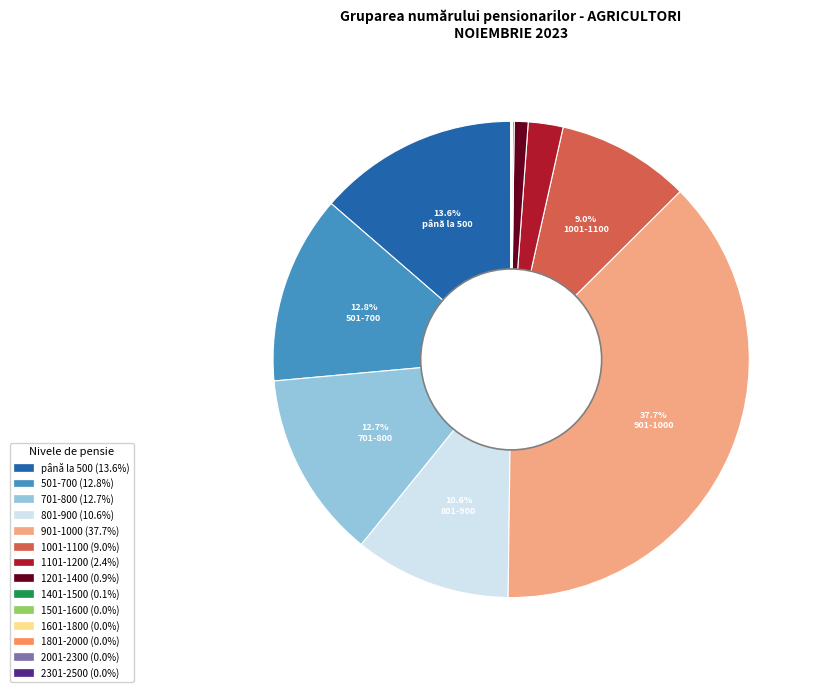

Is there a majority slice in this chart?

No